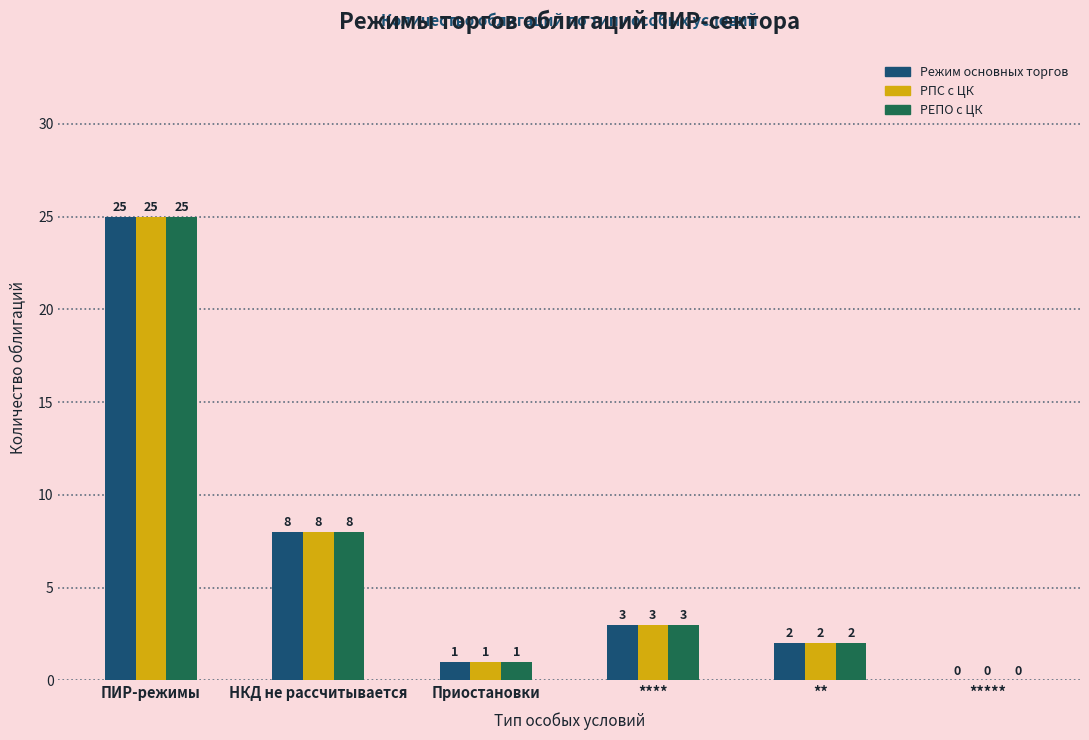

True or false: РЕПО с ЦК has a value of 2 at **.

True